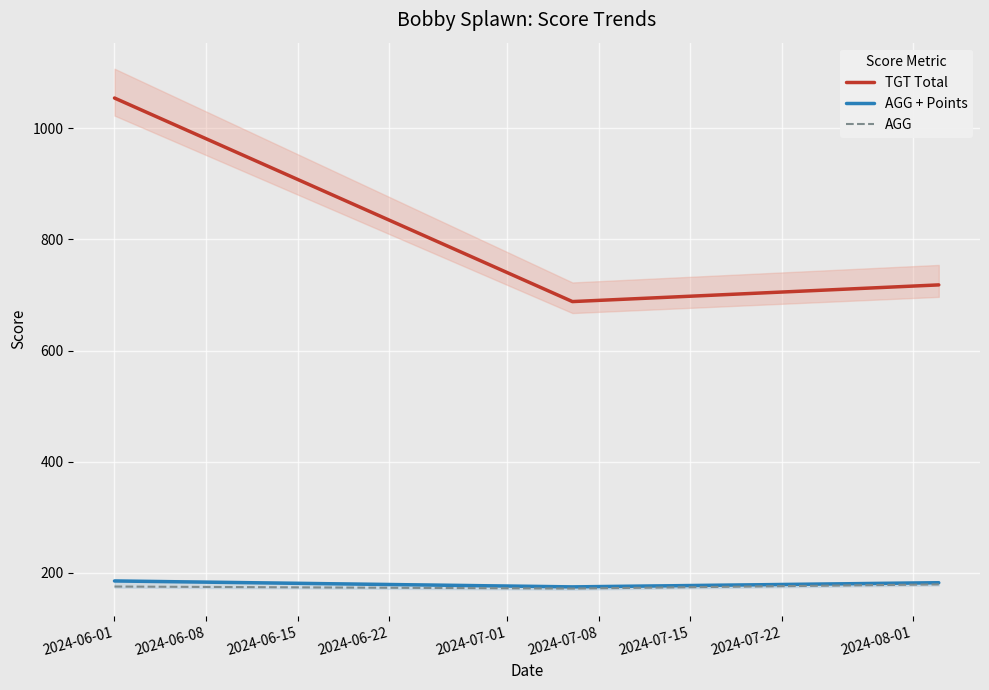

Which series changed the most between 2024-06-08 and 2024-06-15?

TGT Total